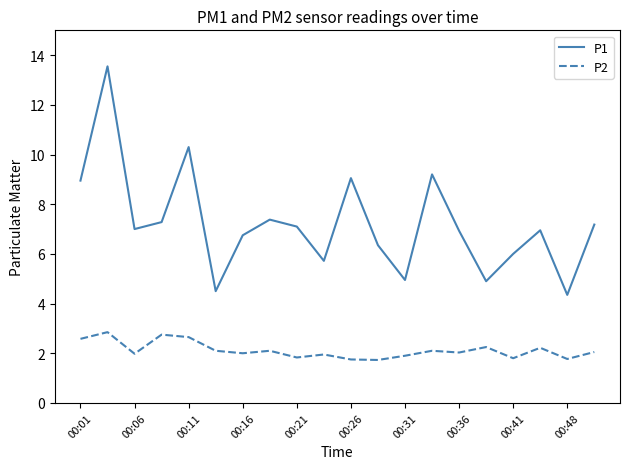

Does the chart display data point markers on the line(s)?

No